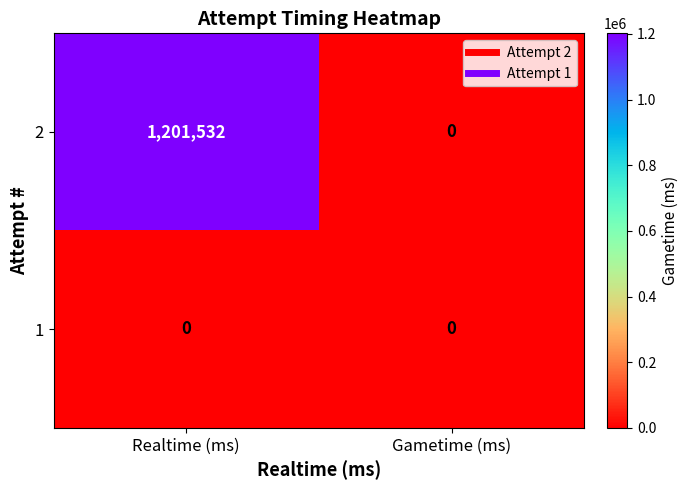

List the series in order of their peak value, lowest first.

1, 2